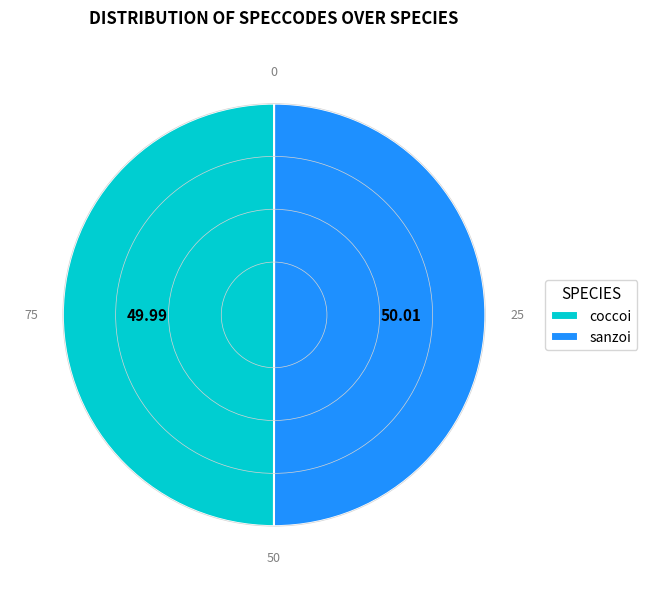

Do coccoi and sanzoi together represent more than half of the pie?

Yes